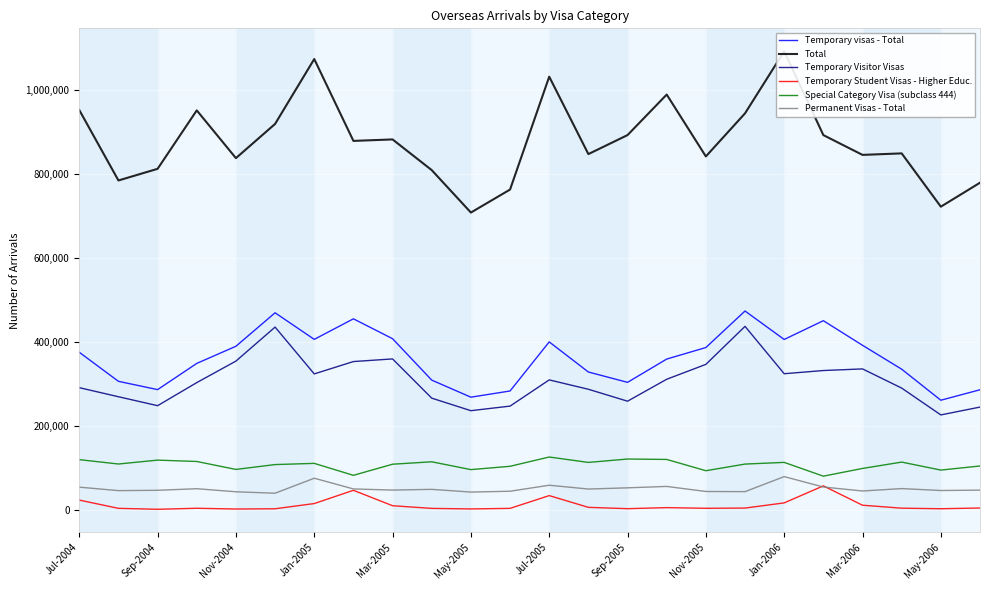

True or false: Temporary Student Visas - Higher Educ. and Total intersect in this chart.

False